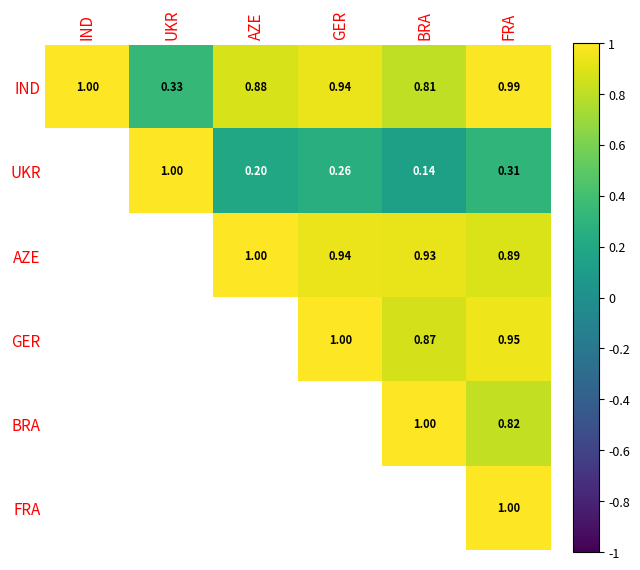

List the labels in order of UKR value, smallest first.

BRA, AZE, GER, FRA, IND, UKR